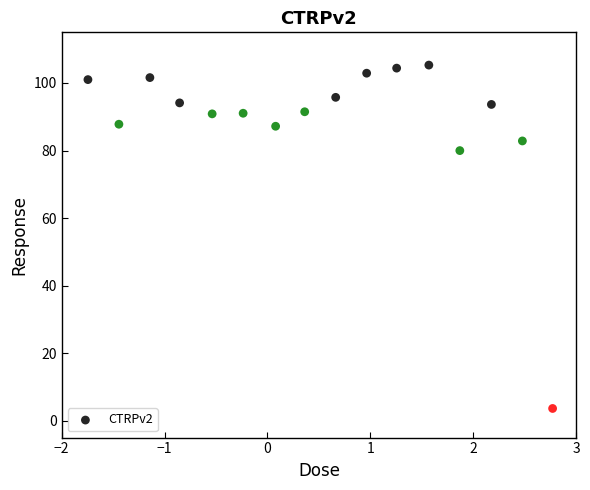

What is the range of Y values (max minus min)?

101.7